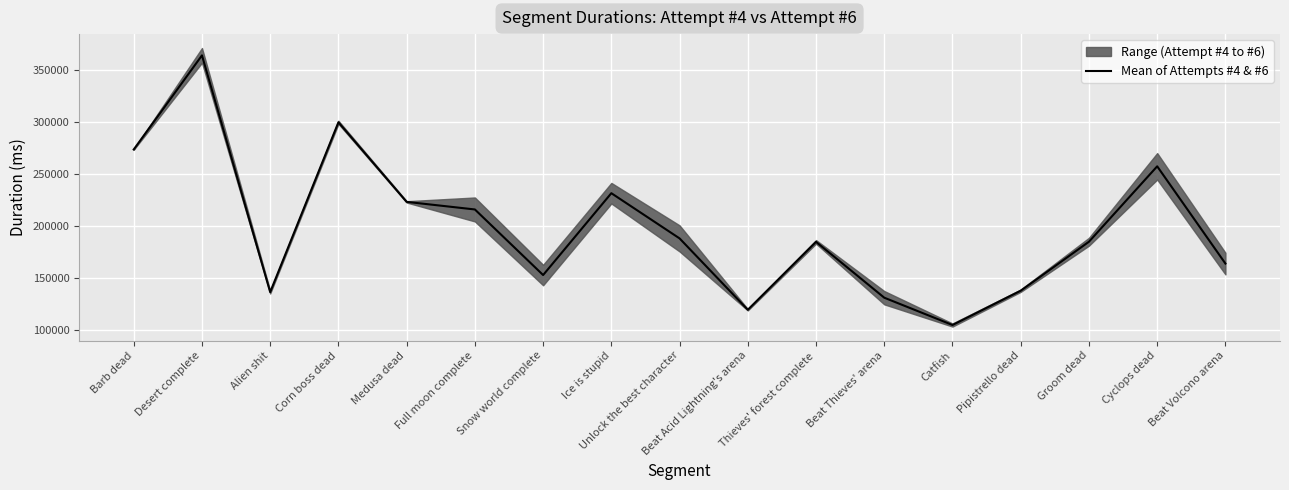

At which category does the chart reach its peak across all series?

Desert complete